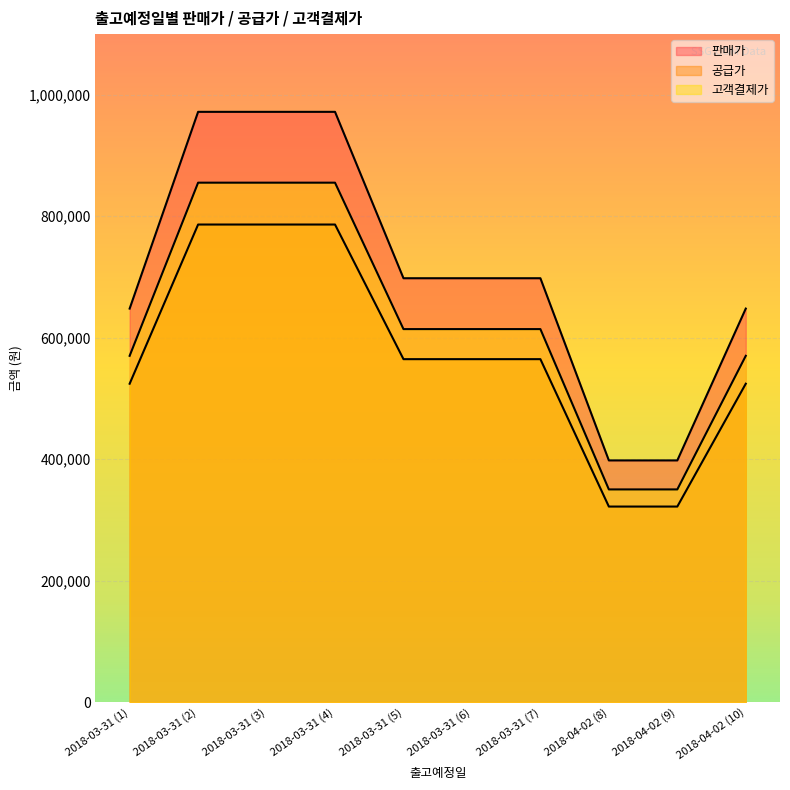

Reading left to right, transcribe all the data shown in this chart.

판매가: 648000	972000	972000	972000	698000	698000	698000	398000	398000	648000
공급가: 524291	786436	786436	786436	564745	564745	564745	322018	322018	524291
고객결제가: 570240	855360	855360	855360	614240	614240	614240	350240	350240	570240